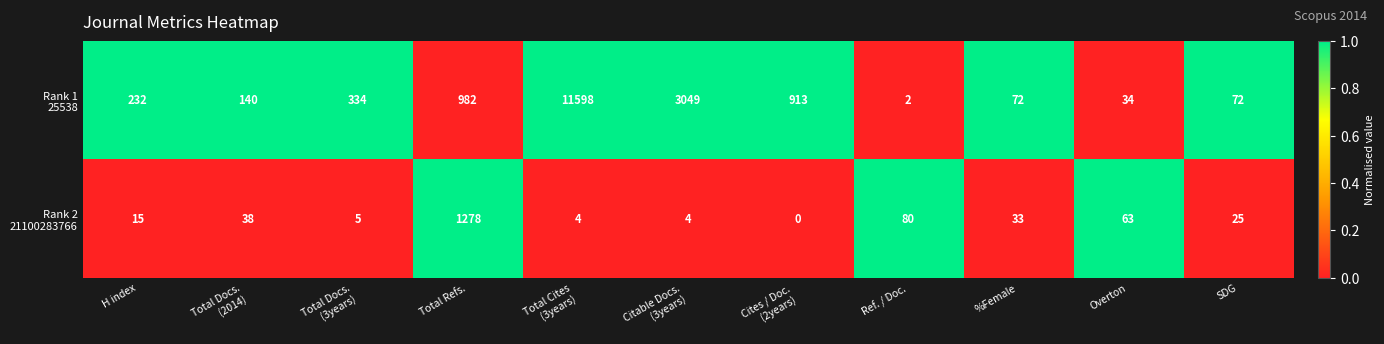

What is the maximum value shown in the chart?

11598